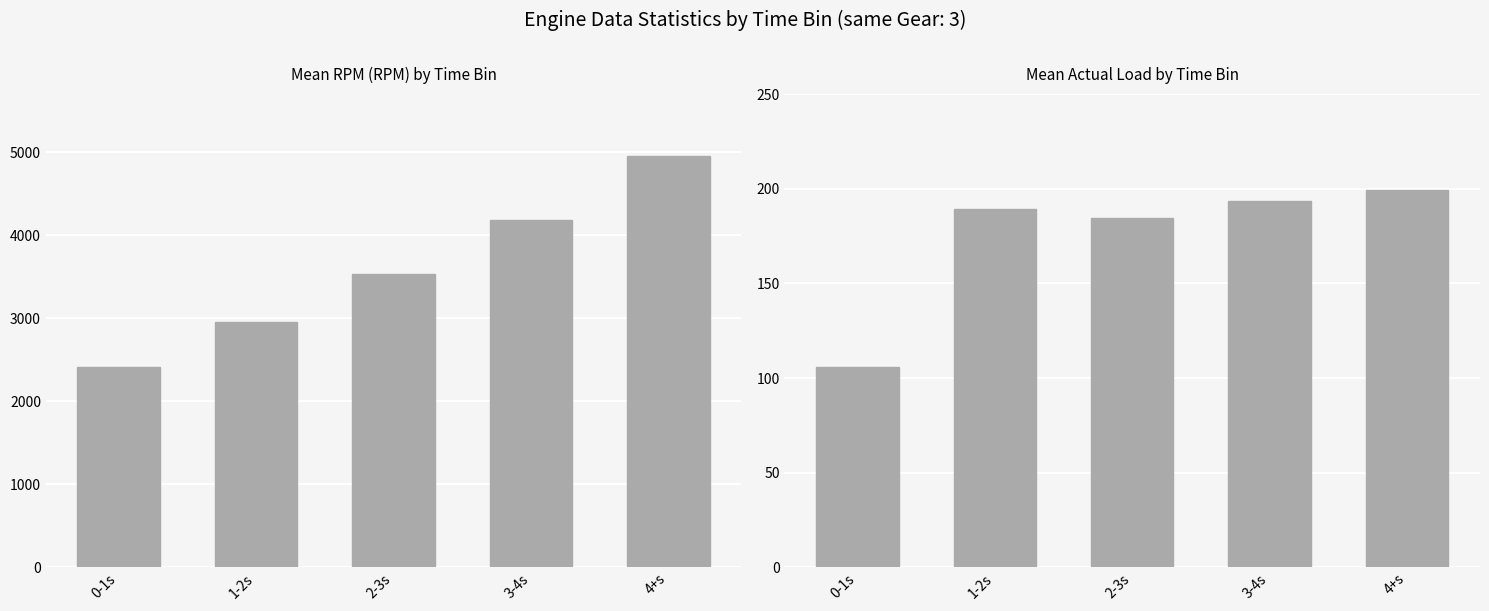

Are the bars horizontal?

No